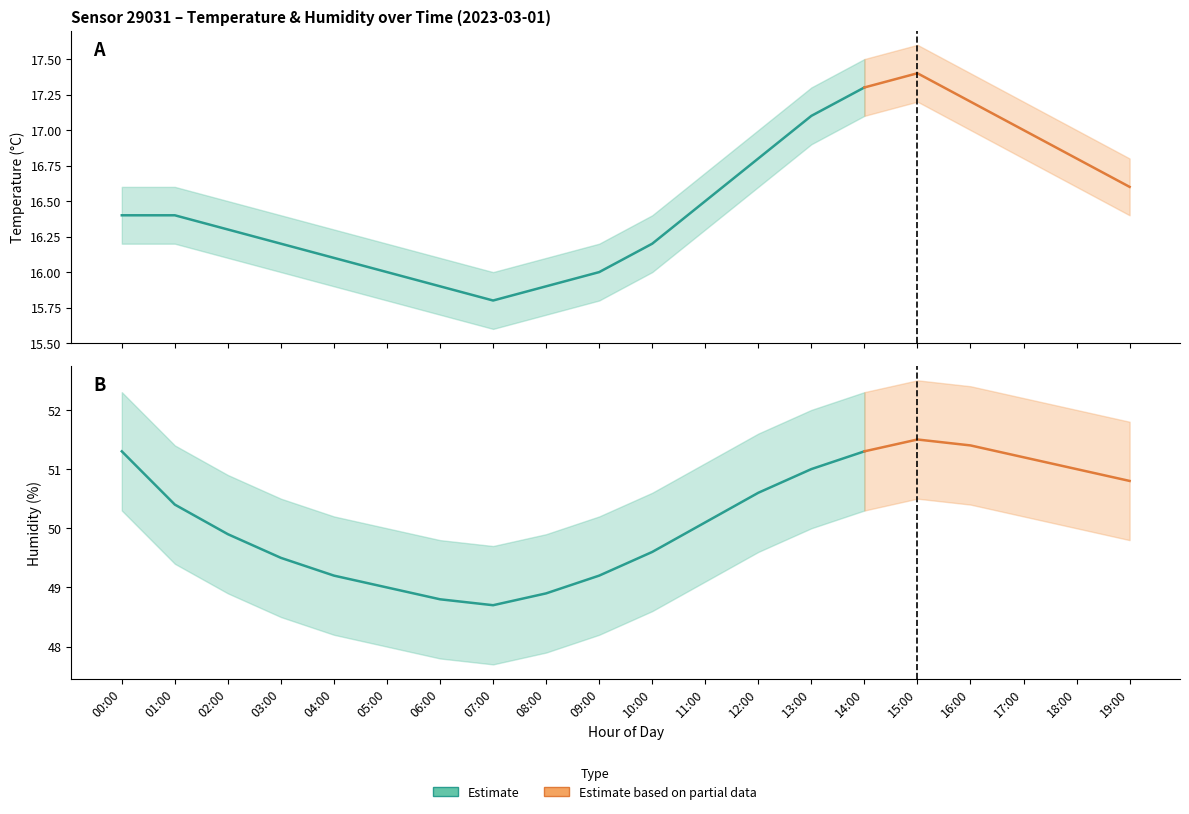

True or false: temperature and humidity_upper intersect in this chart.

False